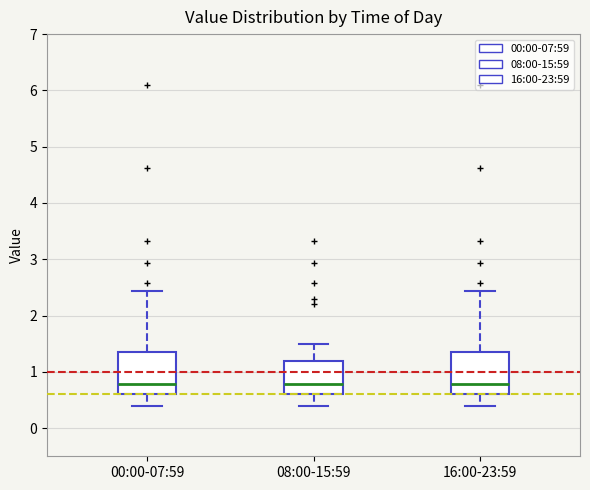

Reading left to right, transcribe this box plot: for each box, give where its median line is, the range the box spans, and where its two whiskers end, as read against the y-axis. The values are not printed on the chart, so give them approximately, as read against the axis.

00:00-07:59: median 0.8, box 0.6 to 1.4, whiskers 0.4 to 2.4
08:00-15:59: median 0.8, box 0.6 to 1.2, whiskers 0.4 to 1.5
16:00-23:59: median 0.8, box 0.6 to 1.4, whiskers 0.4 to 2.4